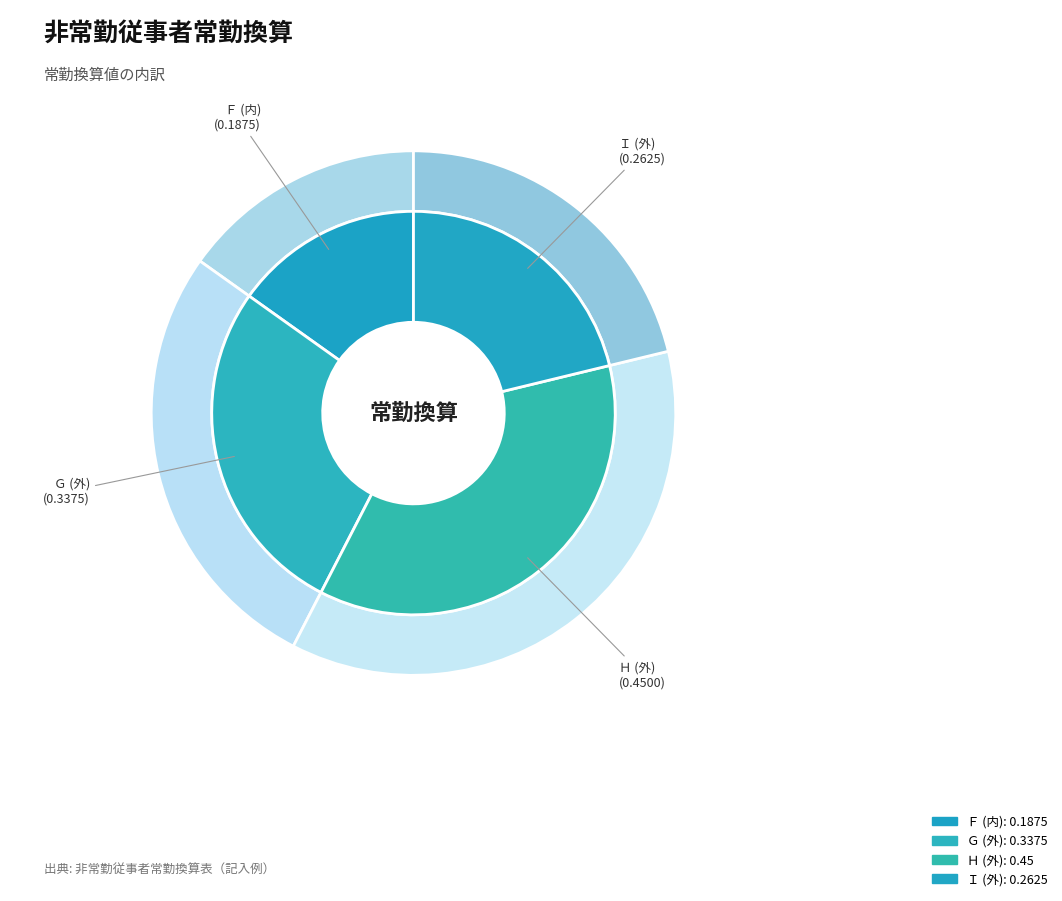

What is the smallest slice in the pie chart?

Ｆ (内)